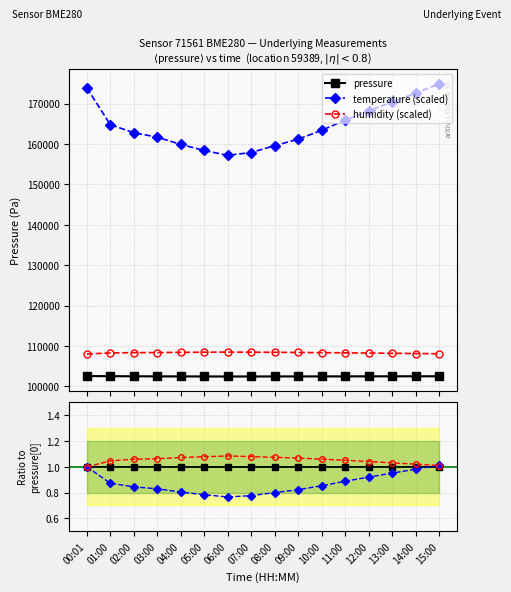

What is the sum of the temperature (scaled) values at 13:00 and 12:00?

338600.0